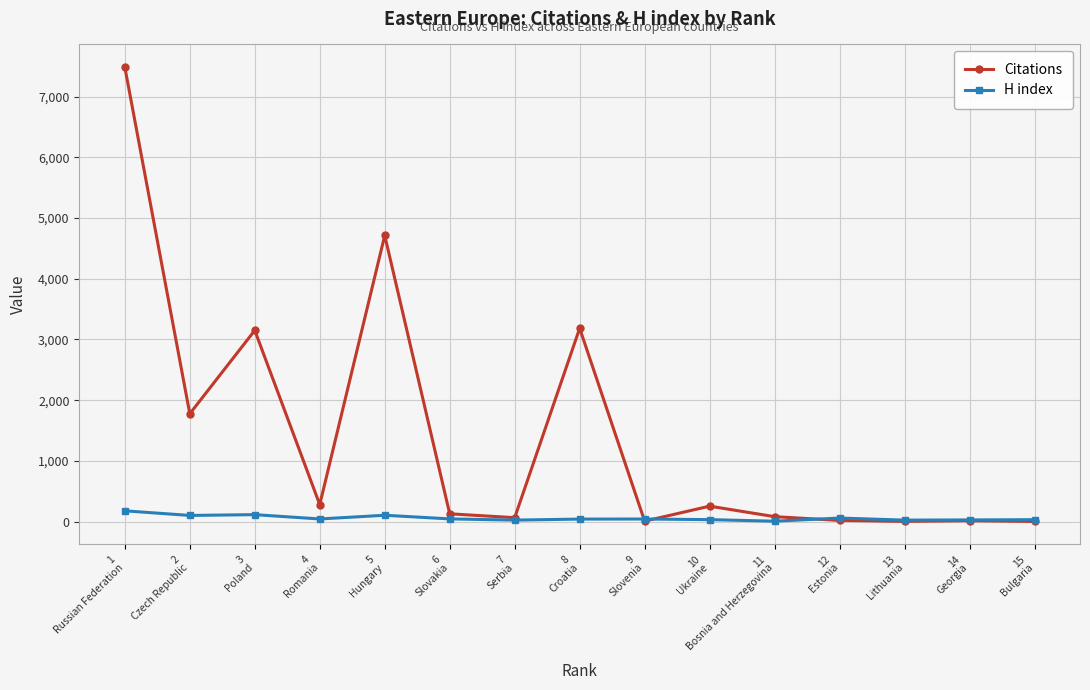

True or false: Citations has more than 1 points higher than both neighbors.

True